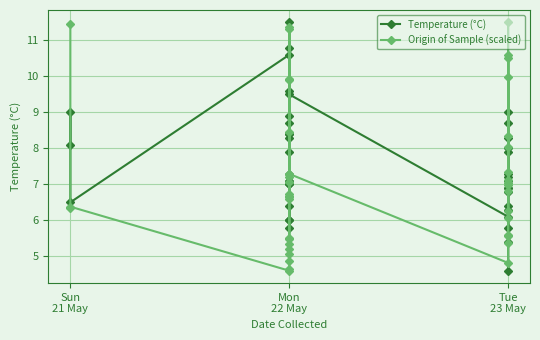

Rank the series by their maximum value, from highest to lowest.

Temperature (°C), Origin of Sample (scaled)